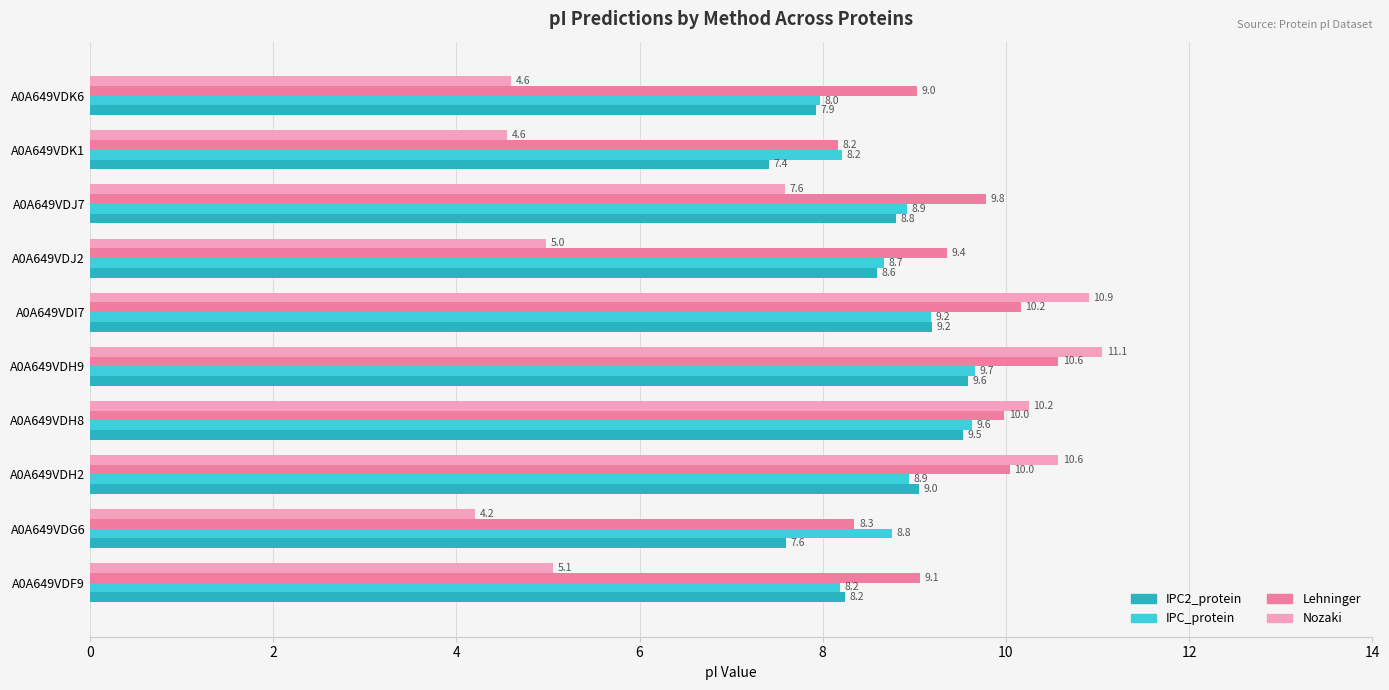

How many data points in IPC2_protein are less than 8?

3